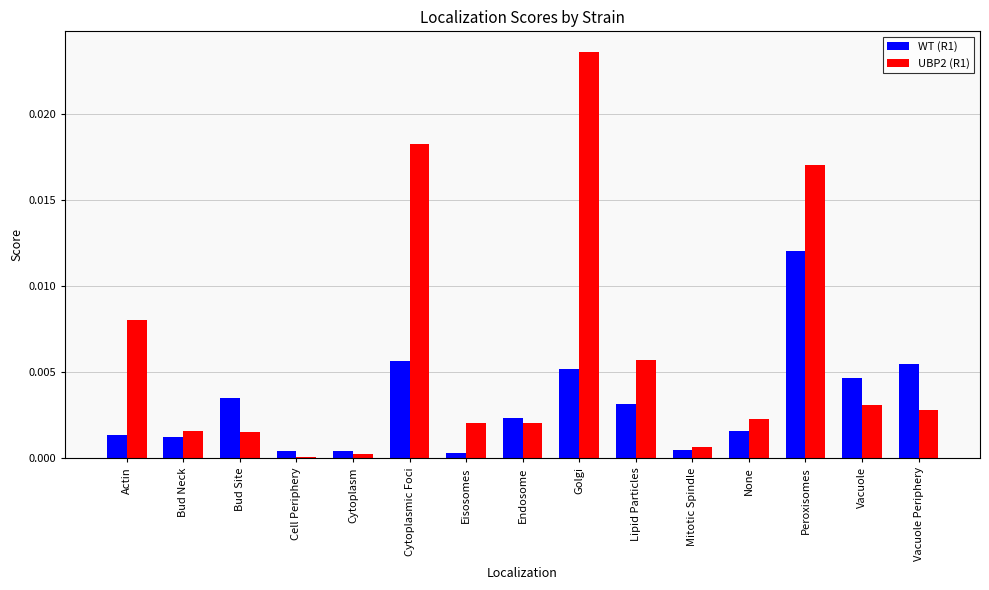

The value of UBP2 (R1) at Cytoplasm is 0.0. True or false?

True